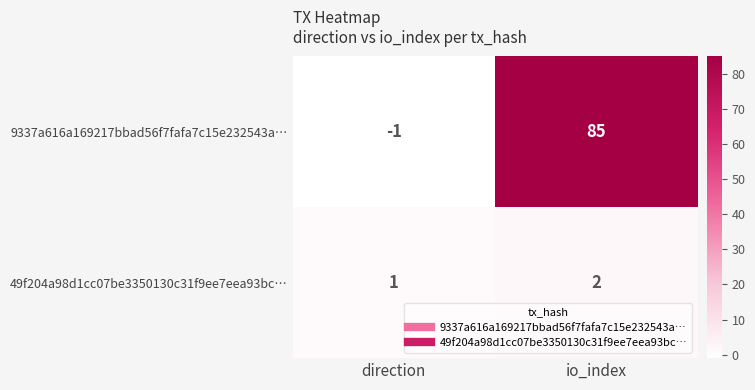

Reading right to left, list all the values displayed in this chart.

9337a616a169217bbad56f7fafa7c15e232543a…: io_index=85	direction=-1
49f204a98d1cc07be3350130c31f9ee7eea93bc…: io_index=2	direction=1